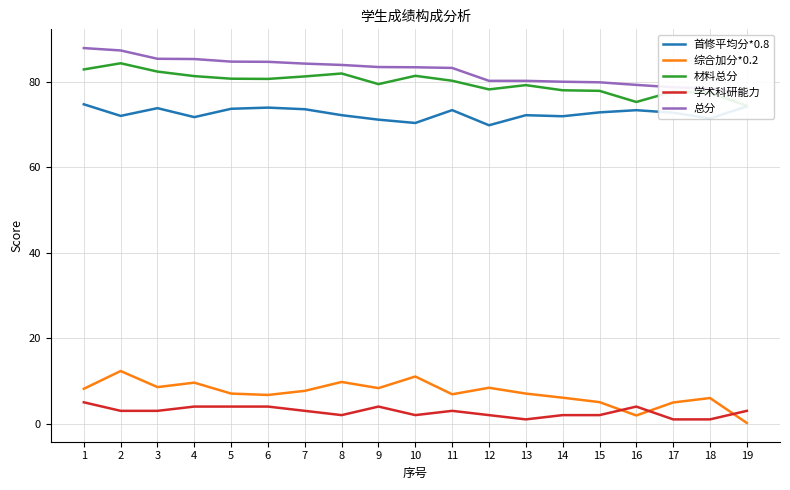

True or false: 总分 has more than 1 points higher than both neighbors.

False